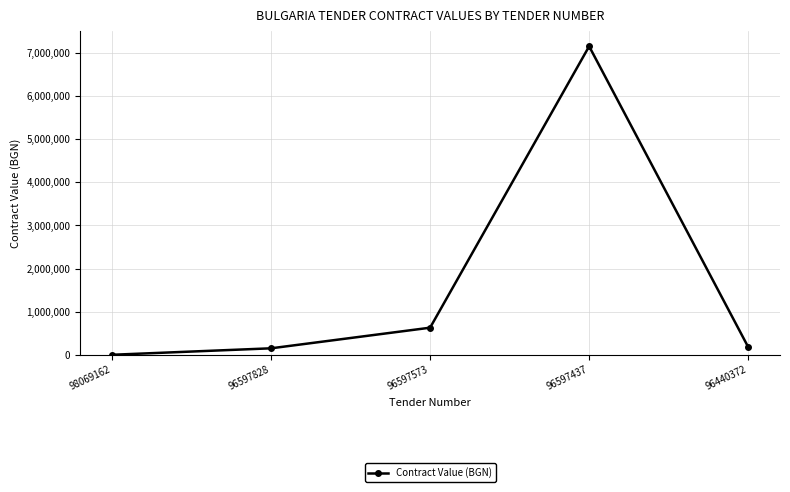

The chart shows a value of 10537743 at 96597437. True or false?

False